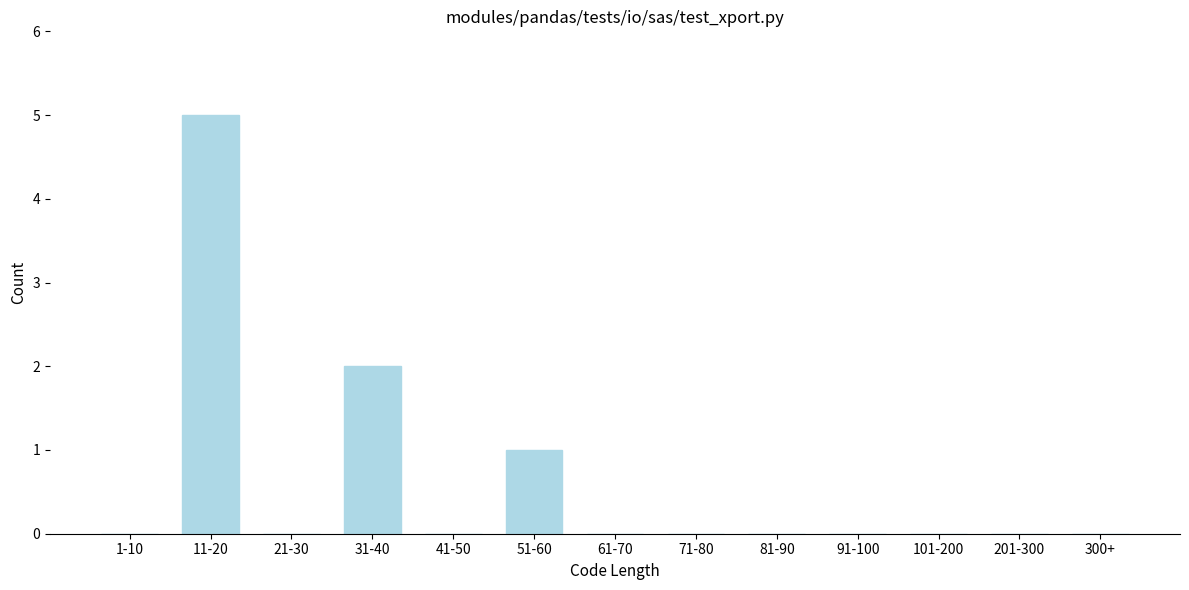

Reading right to left, list all the values displayed in this chart.

300+=0	201-300=0	101-200=0	91-100=0	81-90=0	71-80=0	61-70=0	51-60=1	41-50=0	31-40=2	21-30=0	11-20=5	1-10=0